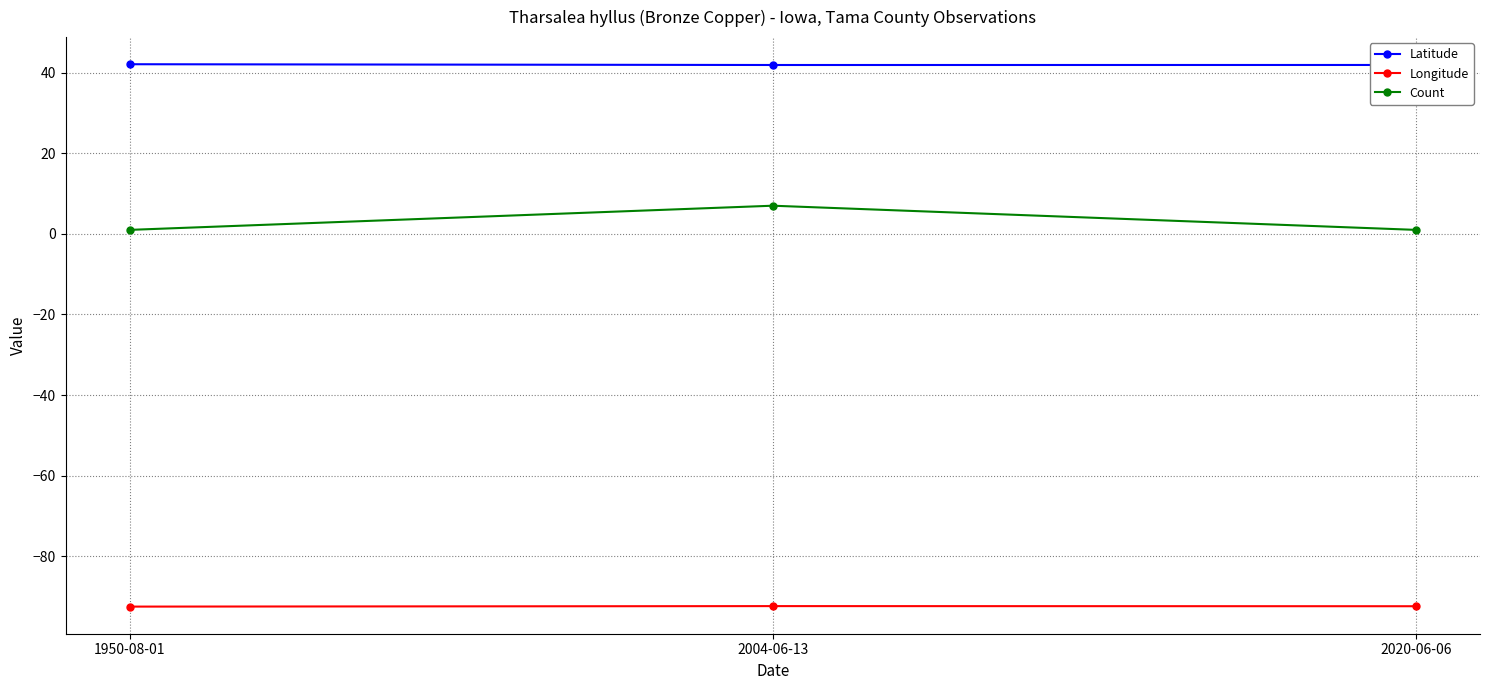

The Longitude series shows -92.5 at 1950-08-01. True or false?

True